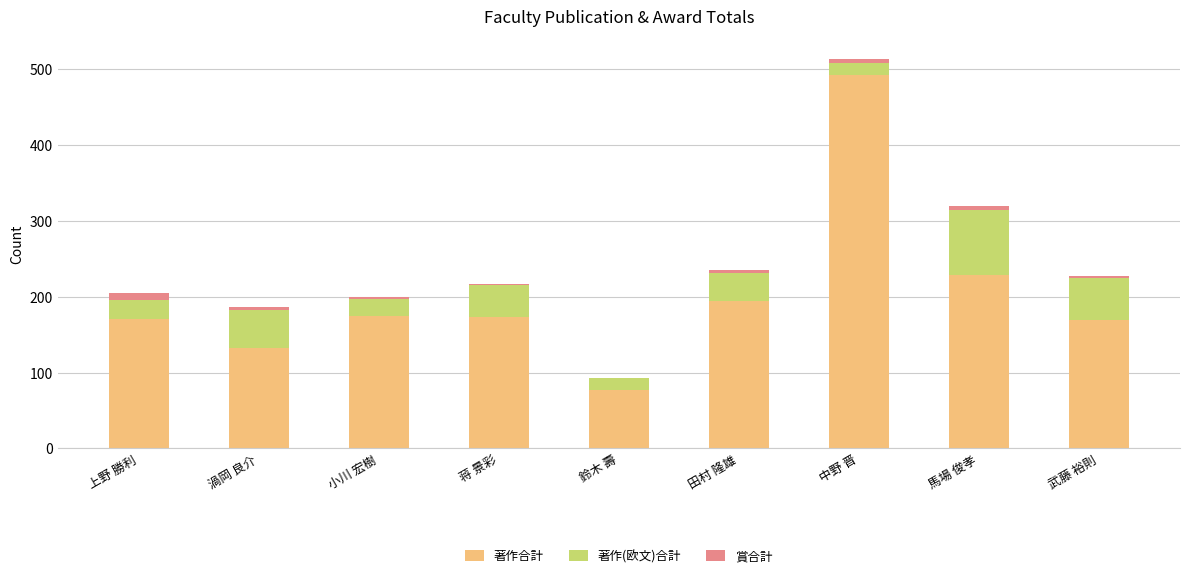

How many series are shown in this chart?

3